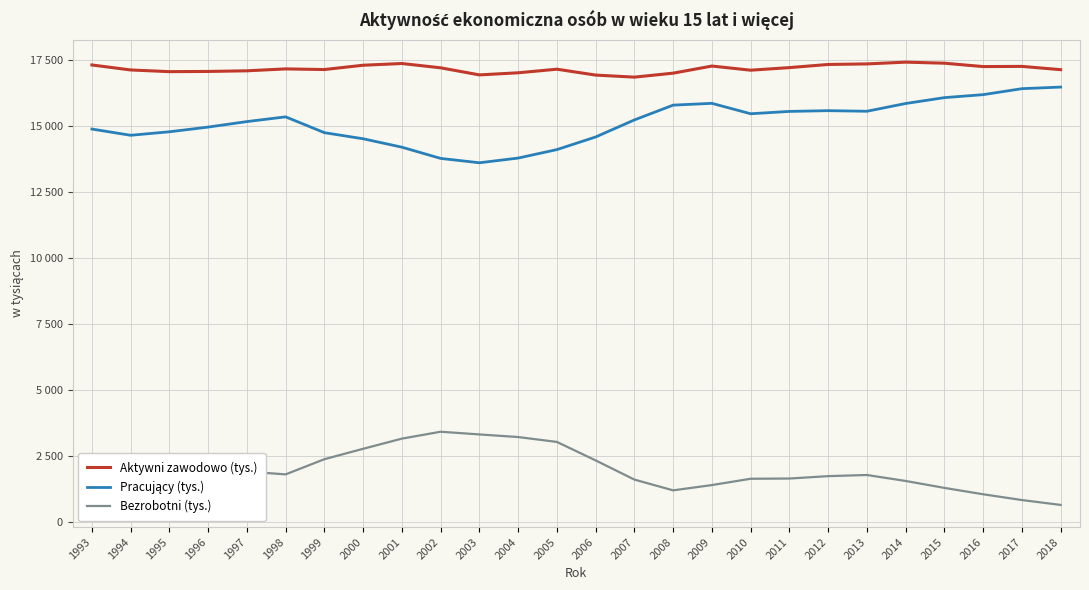

Does the chart have visible grid lines?

Yes